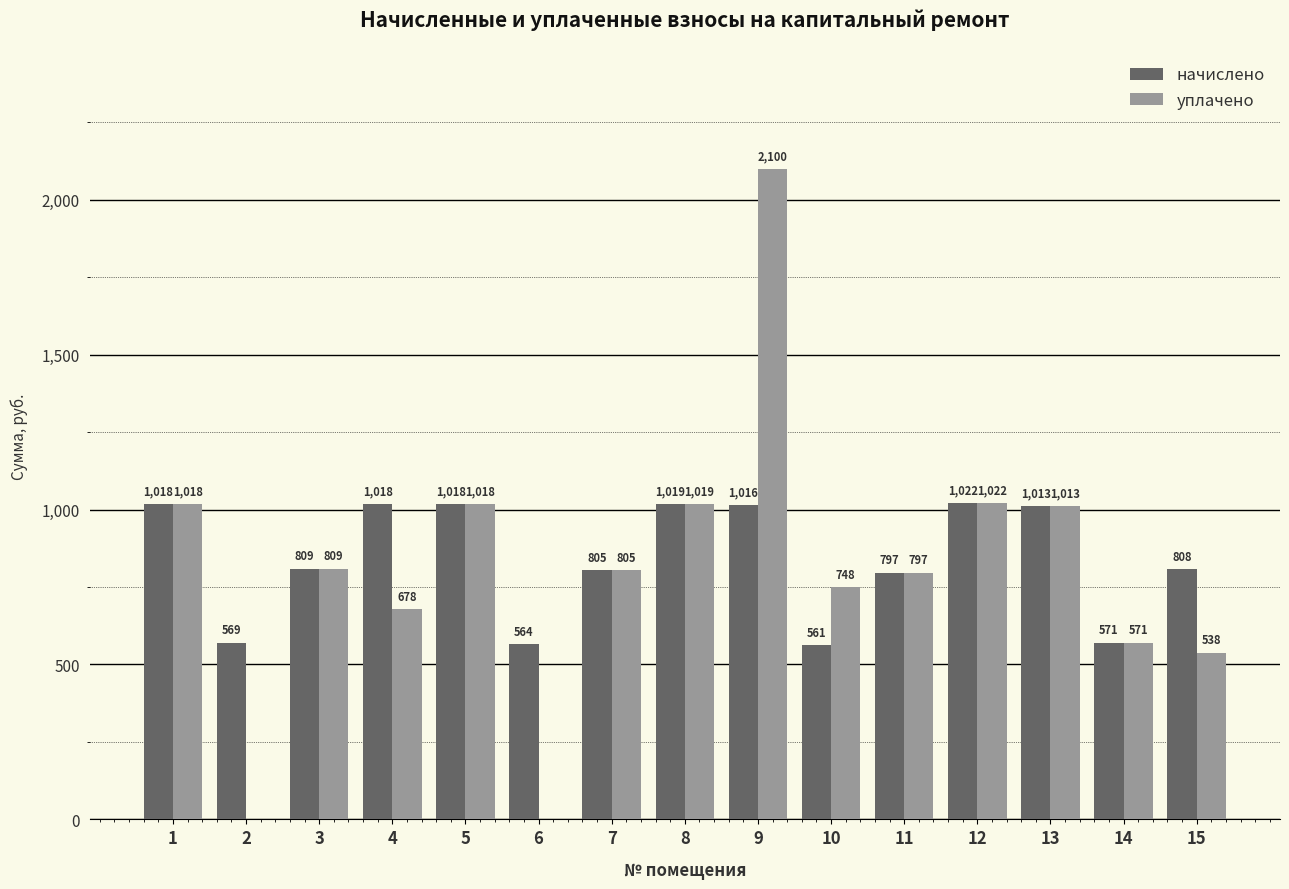

Is the value of начислено at 15 greater than the value of уплачено at 13?

No